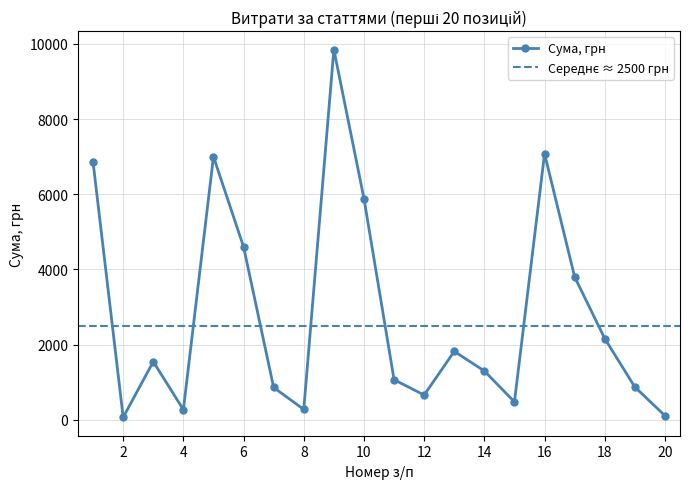

What is the change in value from 5 to 16?

+78